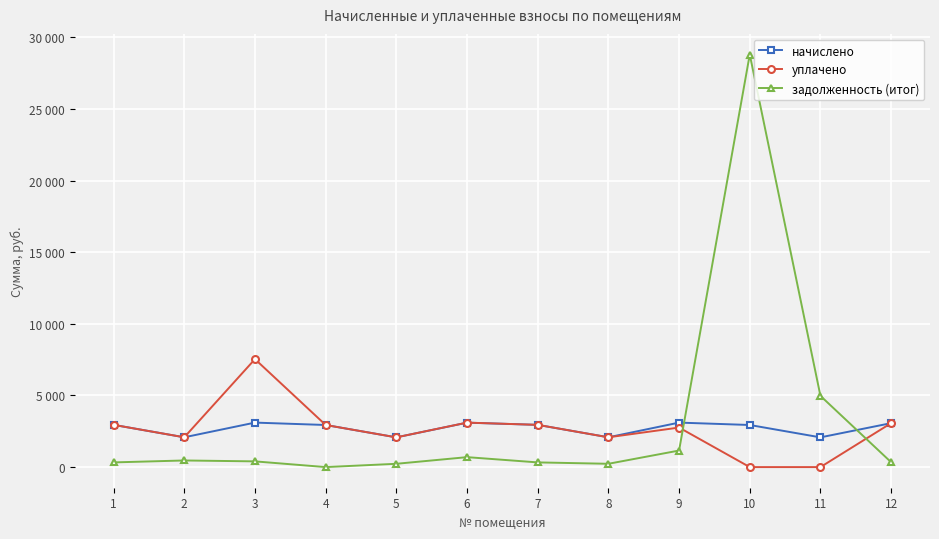

Which series has the largest total across all categories?

задолженность (итог)